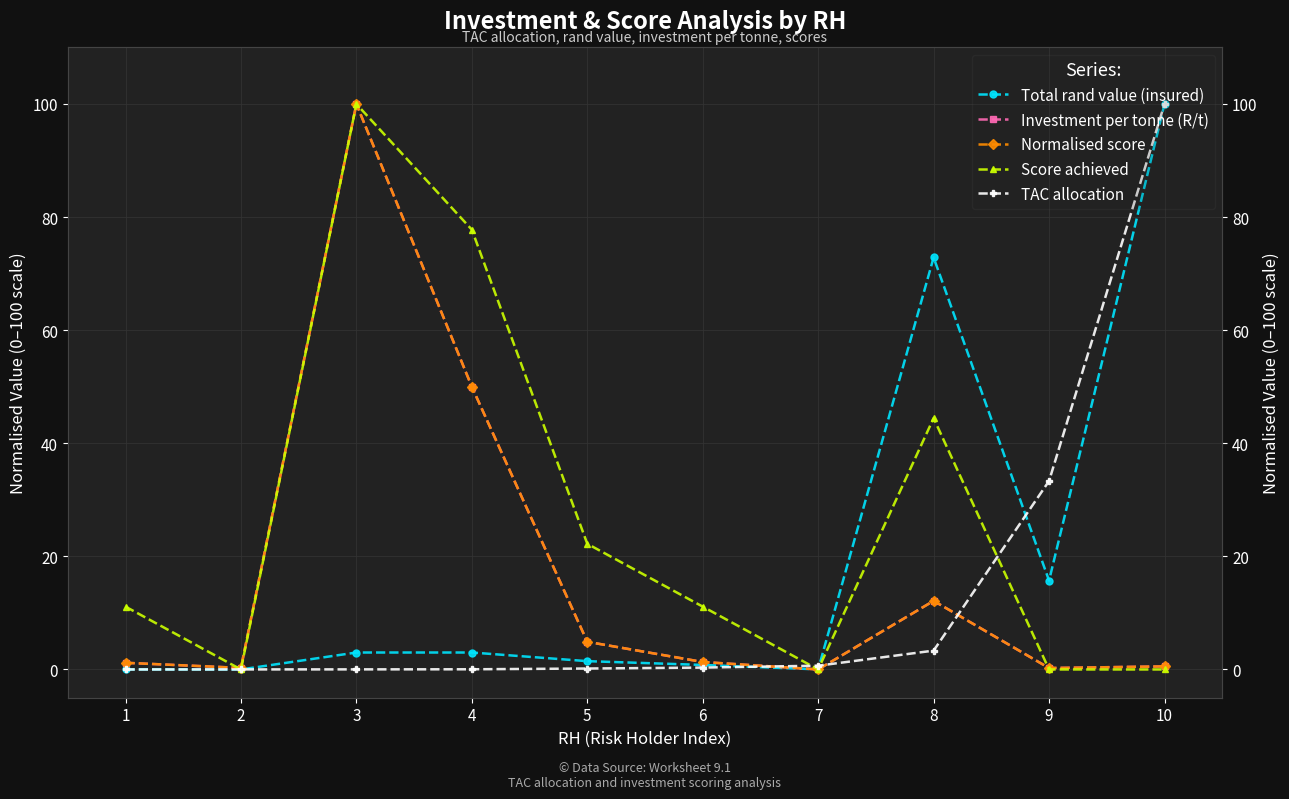

Is the value of Score achieved at 1 greater than the value of Total rand value (insured) at 7?

Yes